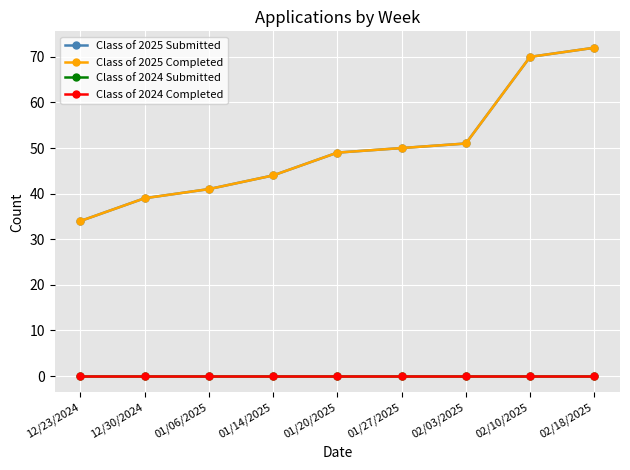

At which label does Class of 2024 Completed reach its minimum?

12/23/2024